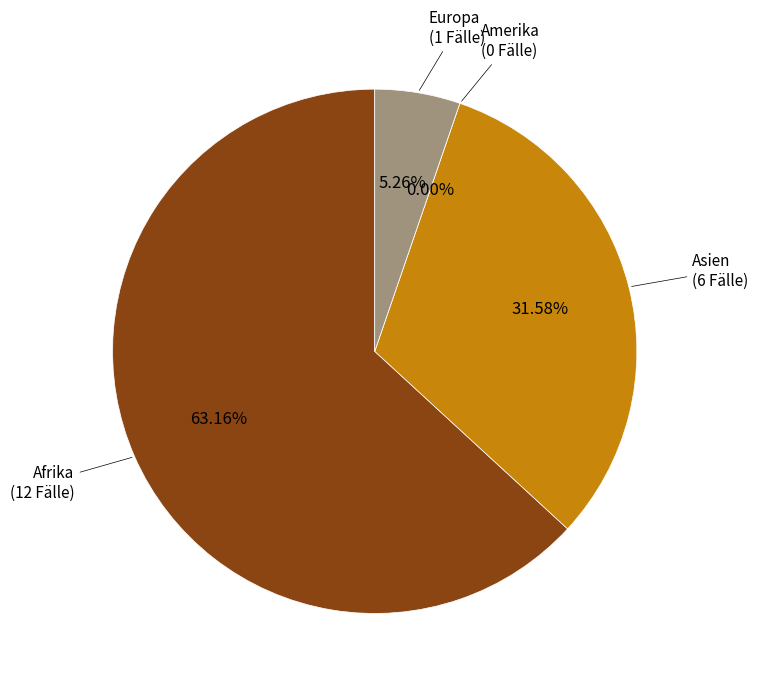

Rank the categories by value from highest to lowest.

Afrika, Asien, Europa, Amerika